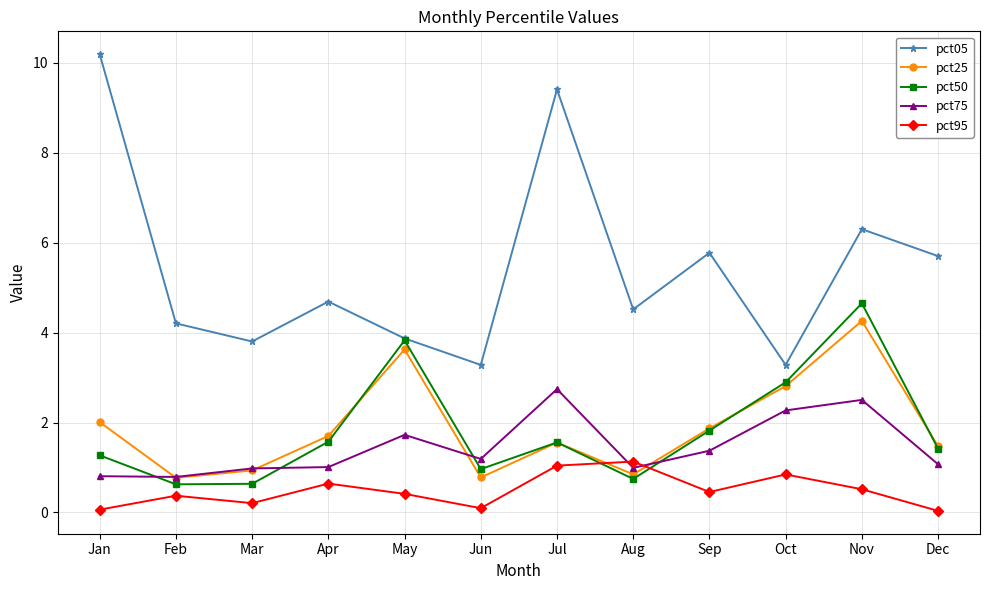

At which category does the chart reach its peak across all series?

Jan